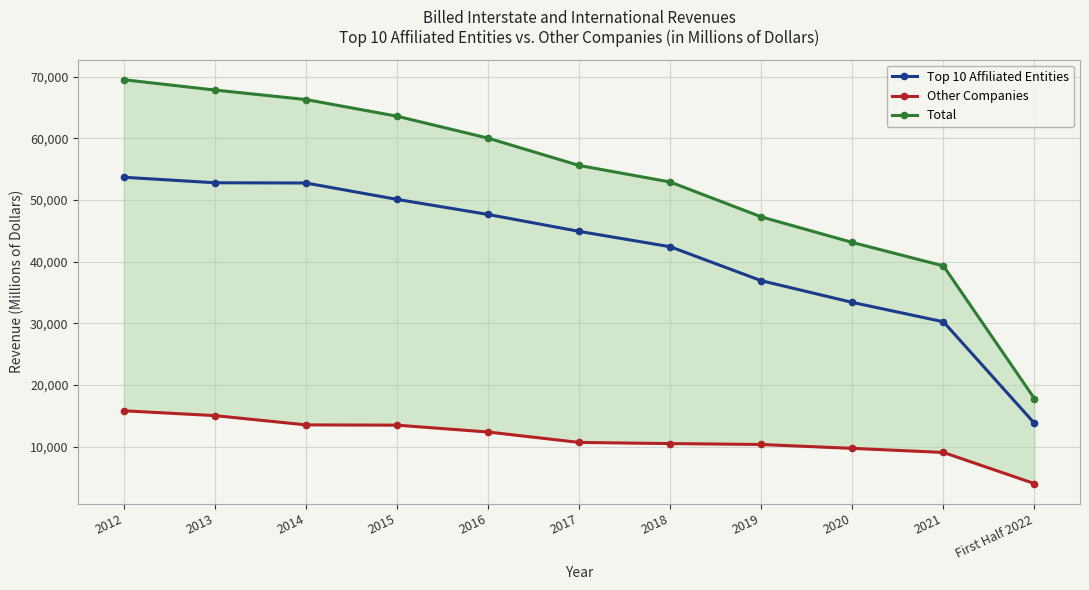

Which series has the largest range (max minus min)?

Total